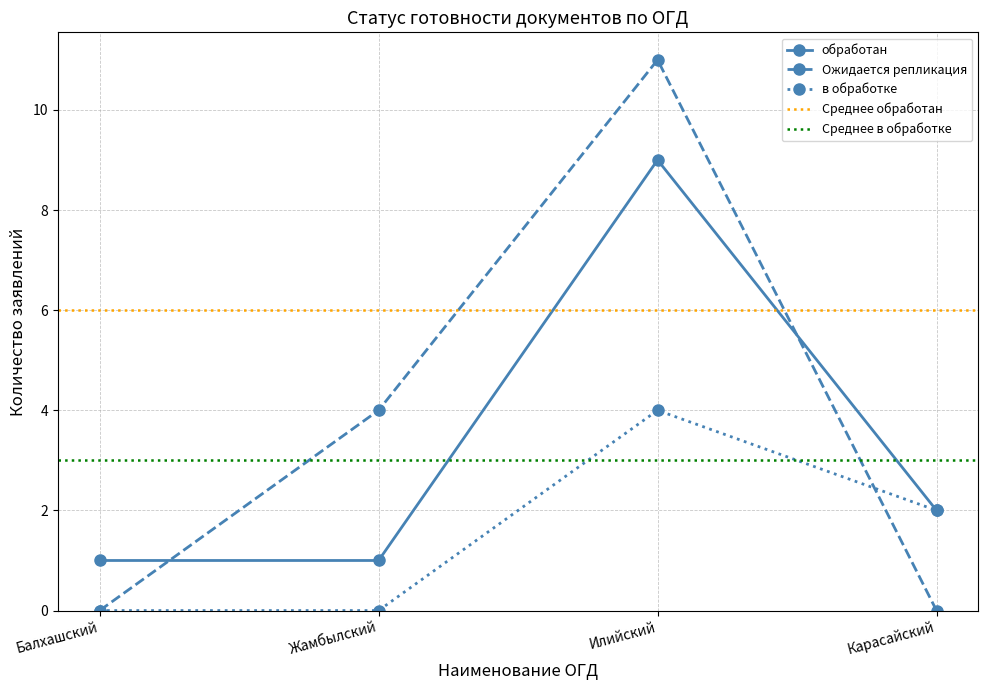

Where does the в обработке series first go above 4?

Илийский